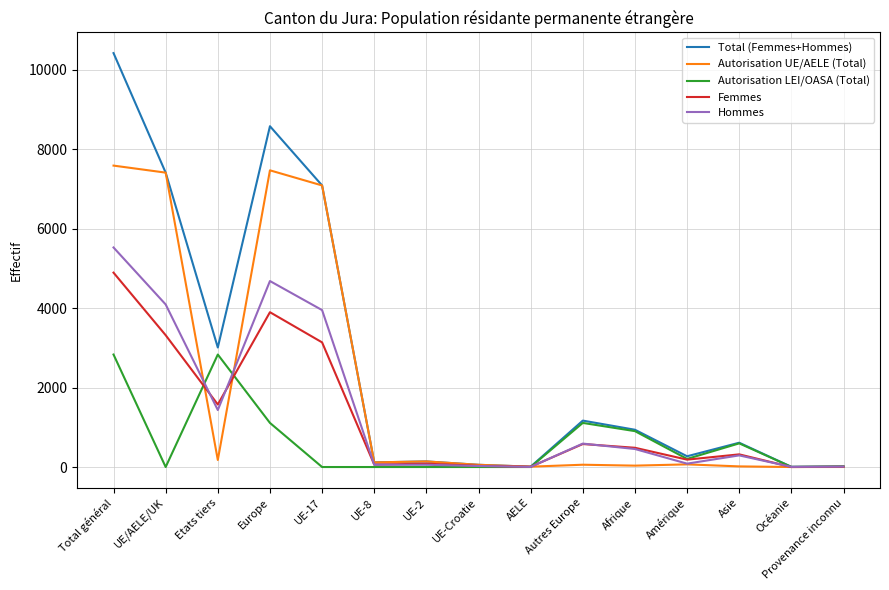

Rank the series by their maximum value, from lowest to highest.

Autorisation LEI/OASA (Total), Femmes, Hommes, Autorisation UE/AELE (Total), Total (Femmes+Hommes)